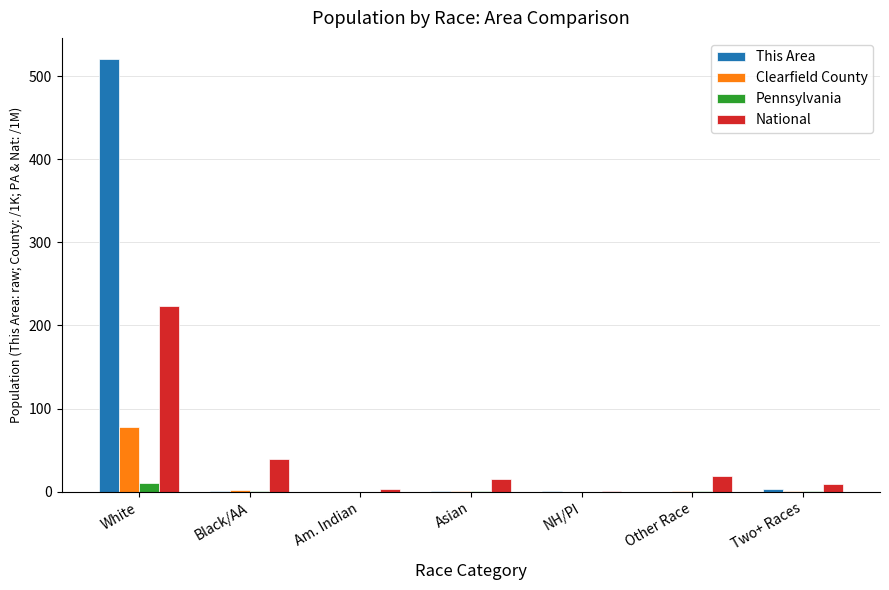

Which series has the largest total across all categories?

This Area